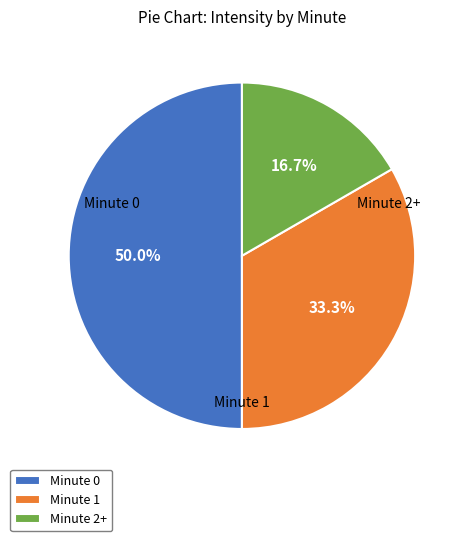

Do Minute 0 and Minute 1 together represent more than half of the pie?

Yes